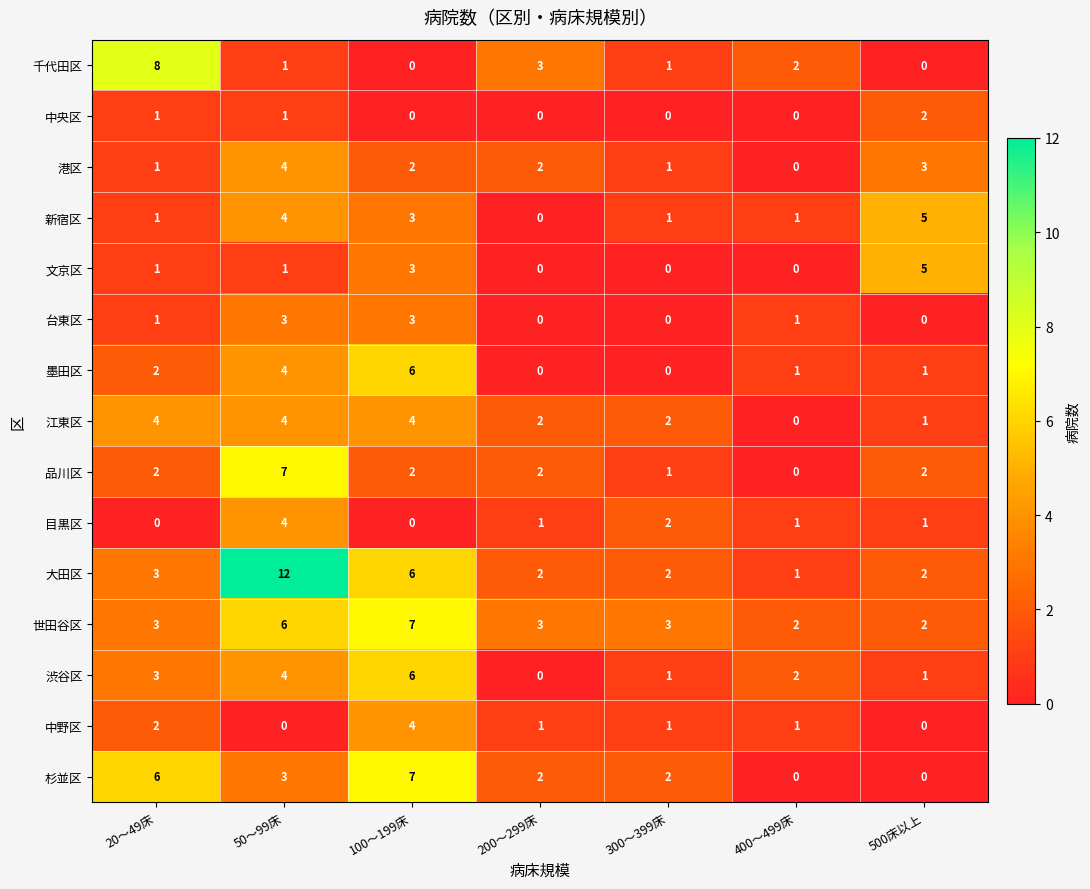

At which category does the chart reach its peak across all series?

50～99床